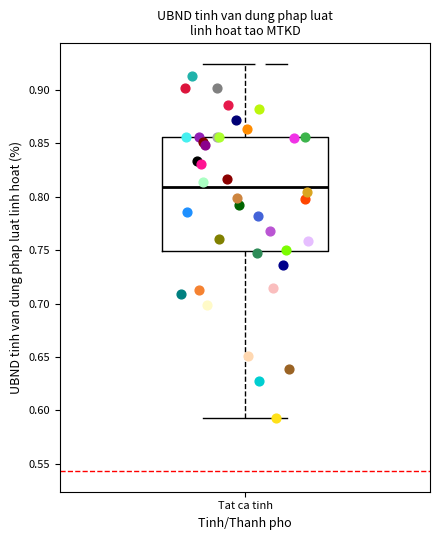

Read this box plot against the y-axis: the position of the median line, the range covered by the box, and the ends of both whiskers. The values are not printed on the chart, so give them approximately, as read against the axis.

median 0.810, box 0.750 to 0.855, whiskers 0.595 to 0.925